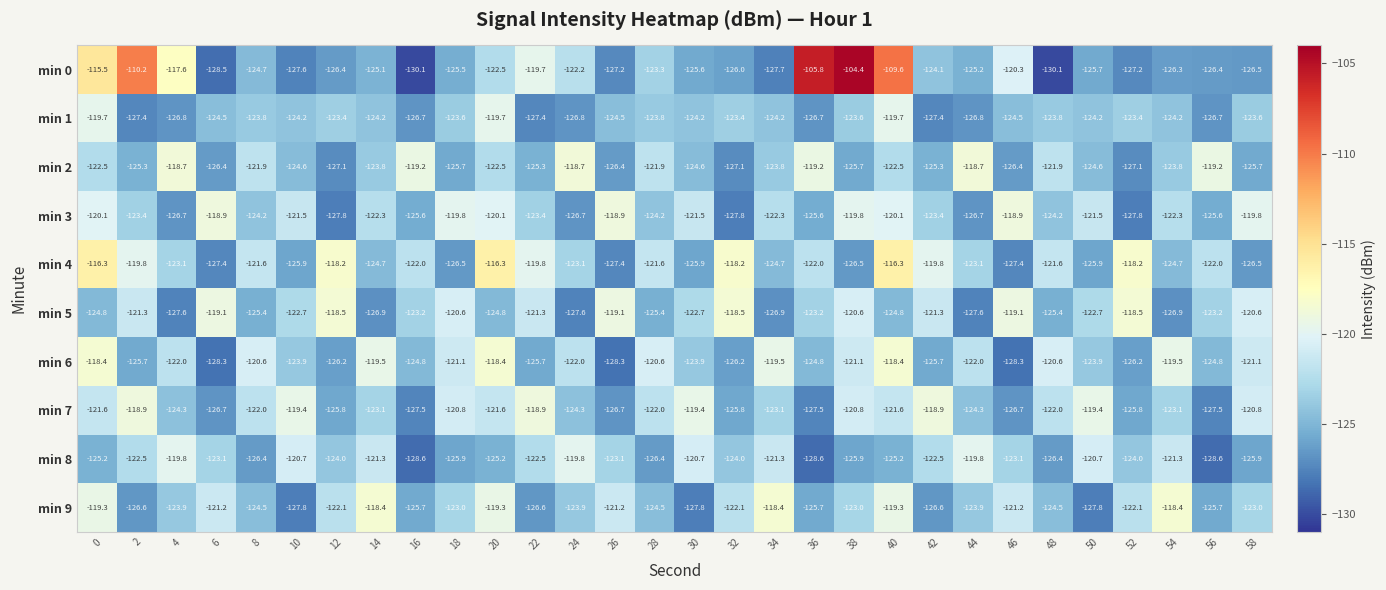

What is the minimum value shown in the chart?

-130.1